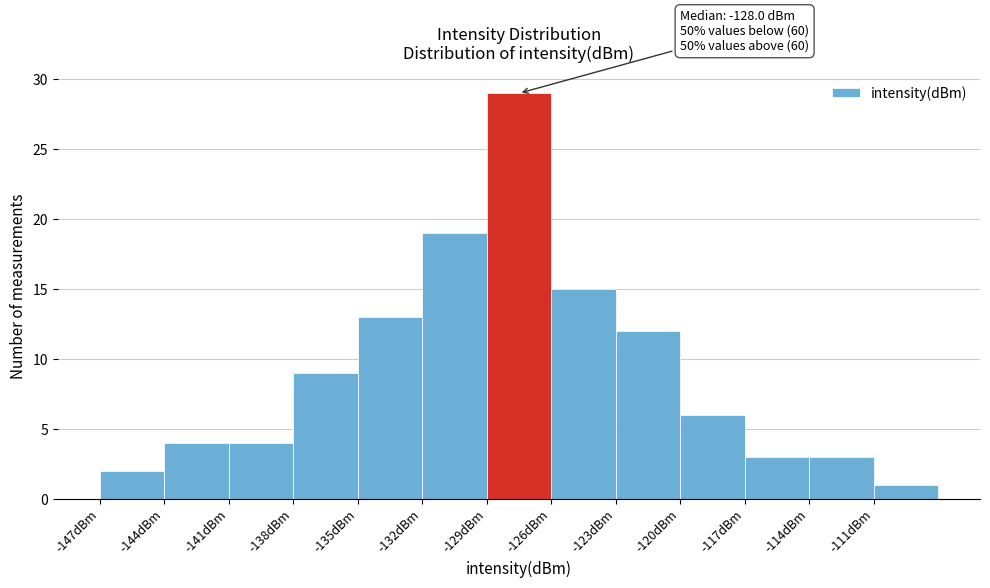

Over which range of the x-axis is the bar tallest?

-129 to -126